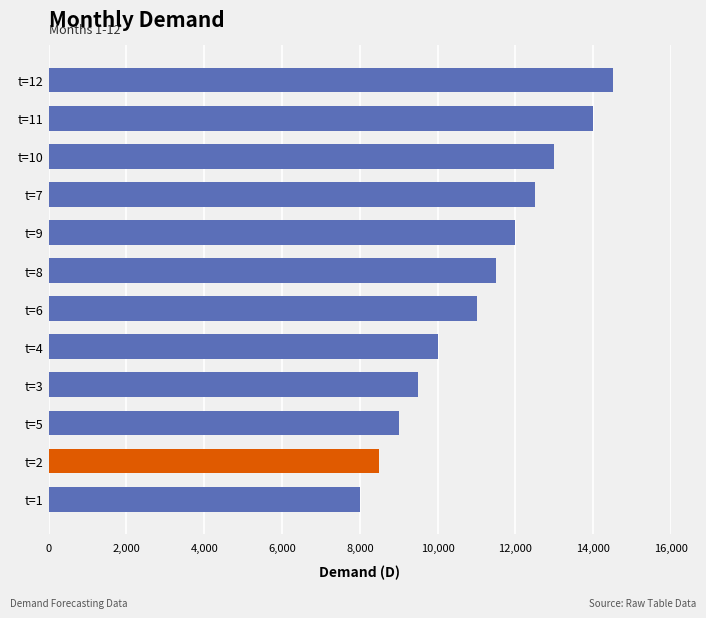

Reading bottom to top, list all the values displayed in this chart.

8000	8500	9000	9500	10000	11000	11500	12000	12500	13000	14000	14500